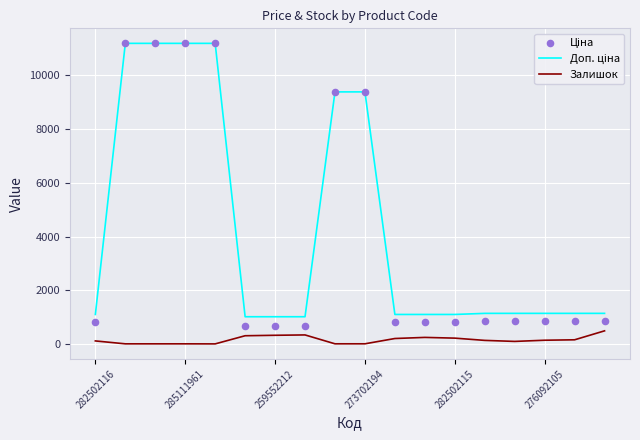

What are all the series names shown in the legend?

Доп. ціна, Залишок, Ціна